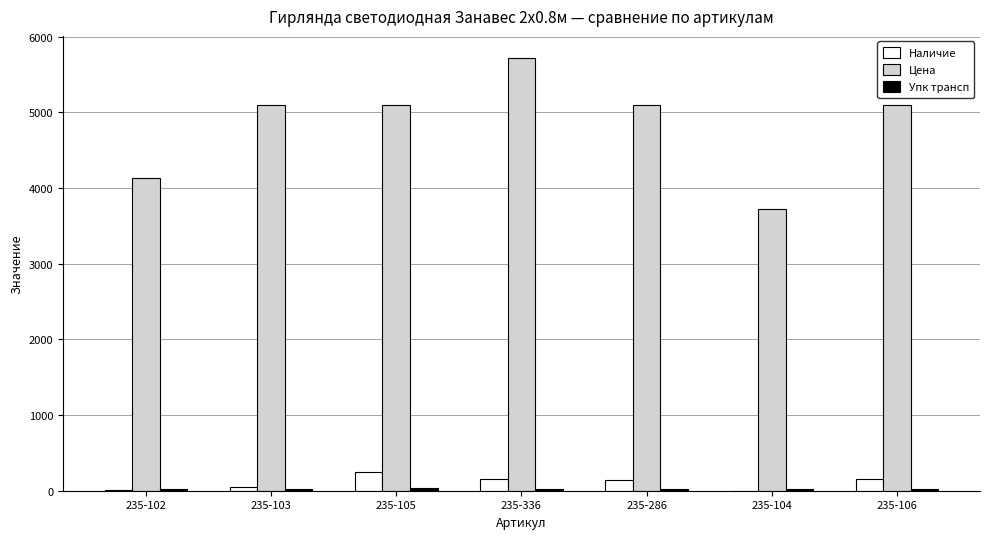

The value of Цена at 235-102 is 4132.0. True or false?

True